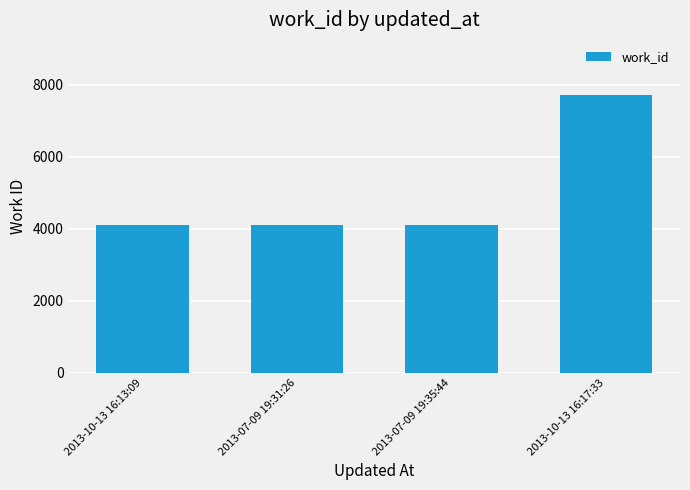

What is the average value?

5003